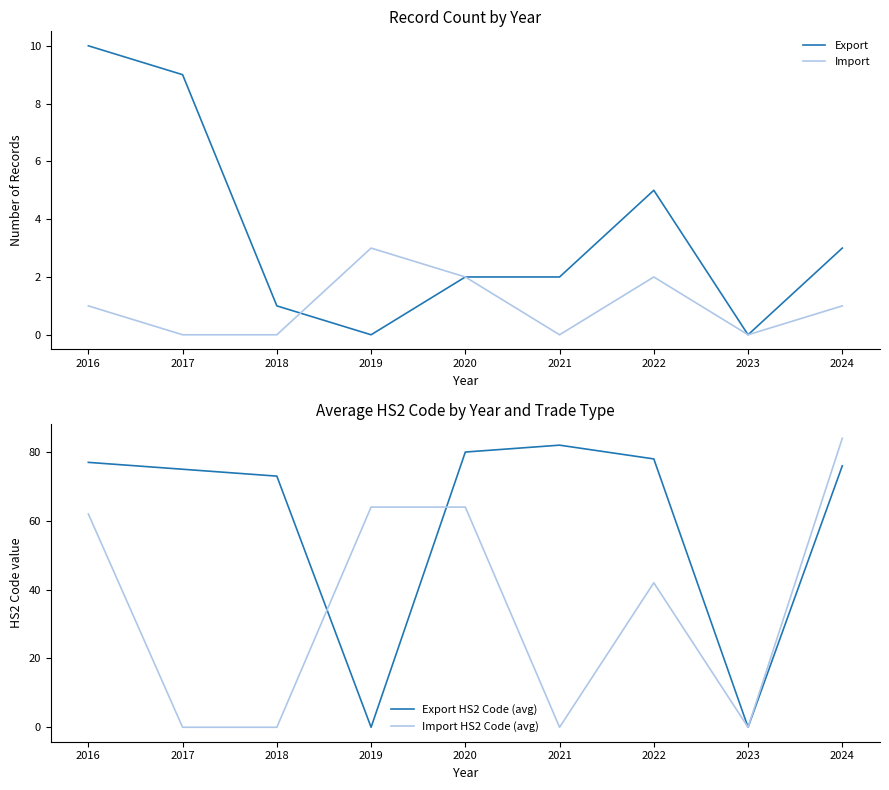

What are all the series names shown in the legend?

Export, Import, Export HS2 Code (avg), Import HS2 Code (avg)